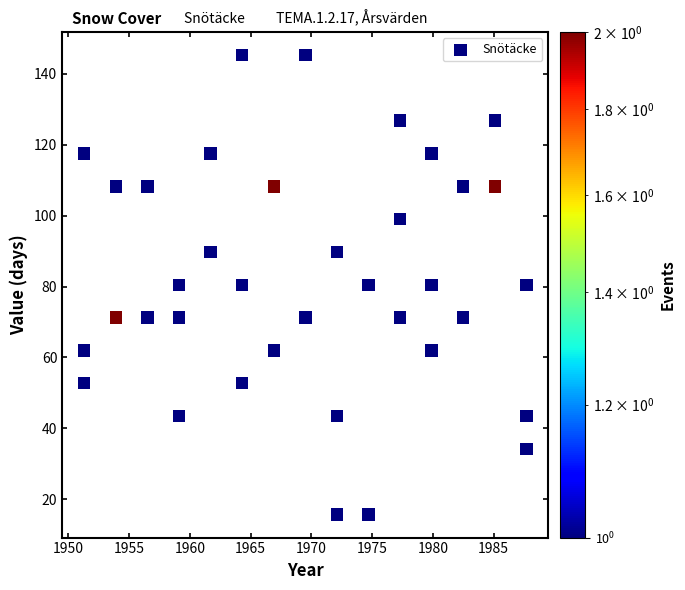

What is the range of X values (max minus min)?

36.4